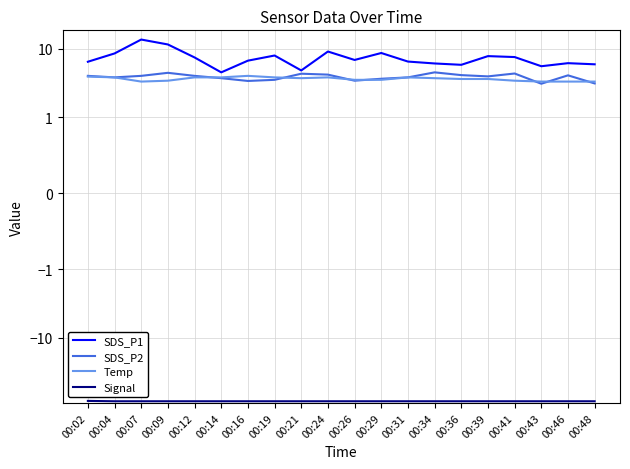

True or false: Signal and SDS_P2 intersect in this chart.

False